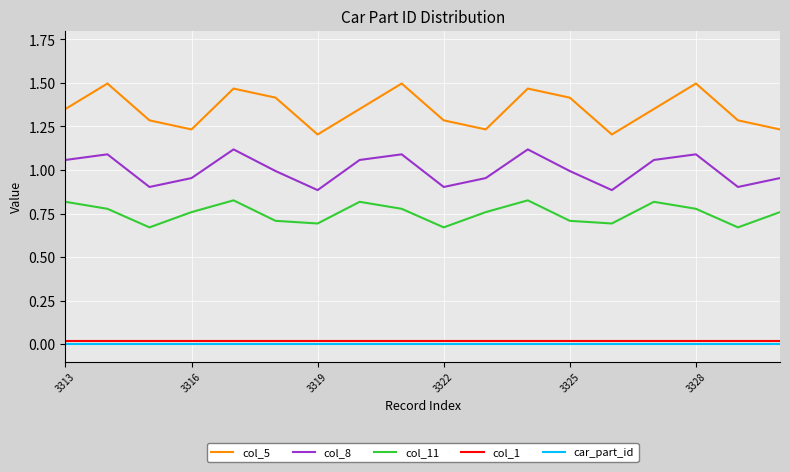

True or false: col_1 and car_part_id intersect in this chart.

False